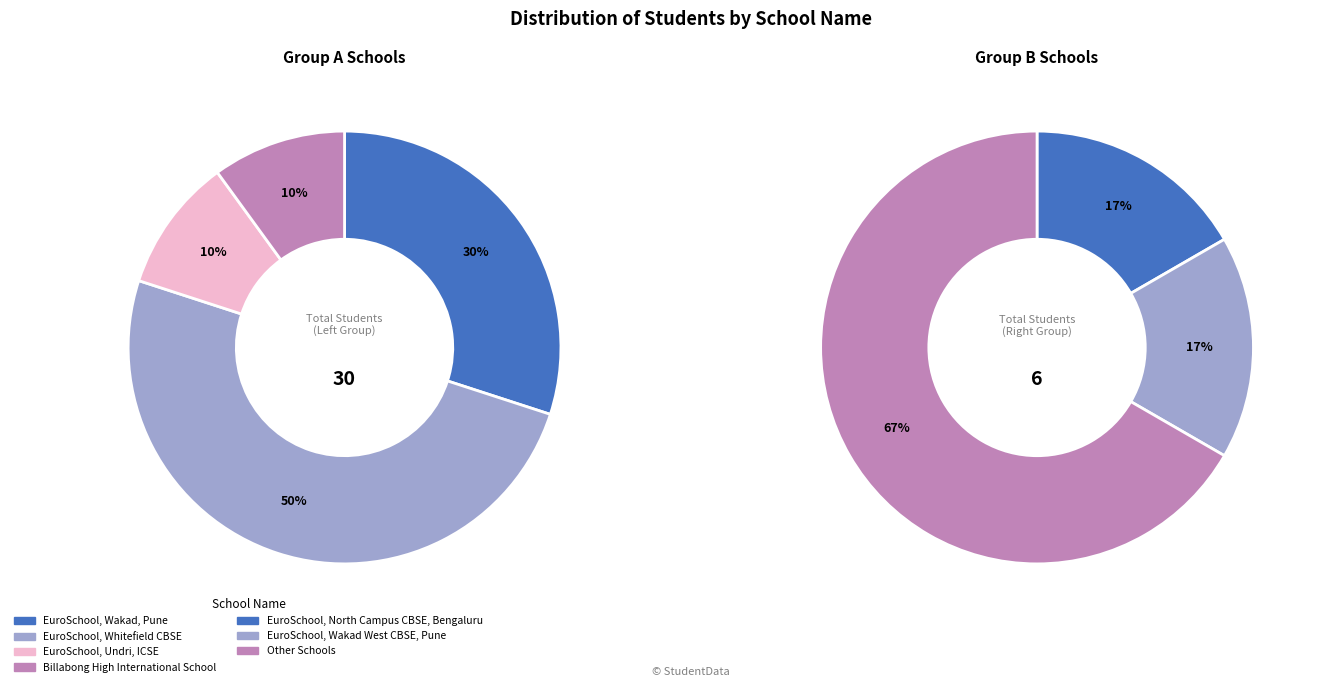

Is there a majority slice in this chart?

No